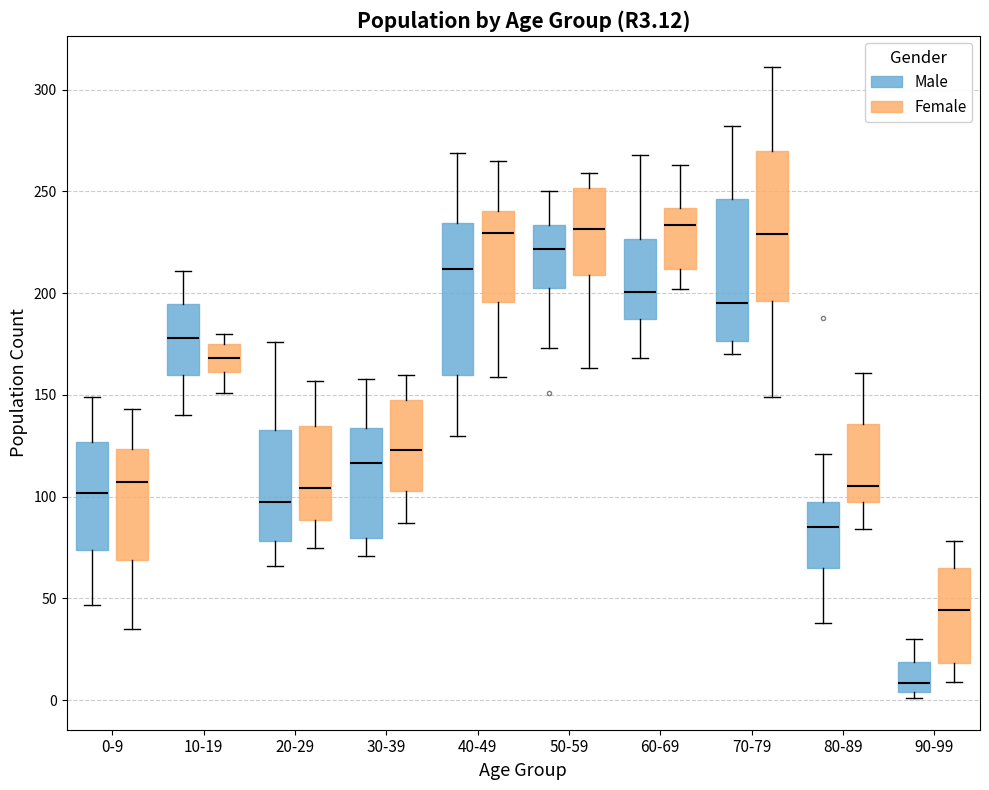

Reading left to right, read every box against the y-axis: the position of its median line, the range the box covers, and the ends of its whiskers. The values are not printed on the chart, so give them approximately, as read against the axis.

0-9 (Male): median 100, box 75 to 125, whiskers 45 to 150
0-9 (Female): median 105, box 70 to 125, whiskers 35 to 145
10-19 (Male): median 180, box 160 to 195, whiskers 140 to 210
10-19 (Female): median 170, box 160 to 175, whiskers 150 to 180
20-29 (Male): median 100, box 80 to 135, whiskers 65 to 175
20-29 (Female): median 105, box 90 to 135, whiskers 75 to 155
30-39 (Male): median 115, box 80 to 135, whiskers 70 to 160
30-39 (Female): median 125, box 105 to 150, whiskers 85 to 160
40-49 (Male): median 210, box 160 to 235, whiskers 130 to 270
40-49 (Female): median 230, box 195 to 240, whiskers 160 to 265
50-59 (Male): median 220, box 205 to 235, whiskers 175 to 250
50-59 (Female): median 230, box 210 to 250, whiskers 165 to 260
60-69 (Male): median 200, box 190 to 225, whiskers 170 to 270
60-69 (Female): median 235, box 210 to 240, whiskers 200 to 265
70-79 (Male): median 195, box 175 to 245, whiskers 170 to 280
70-79 (Female): median 230, box 195 to 270, whiskers 150 to 310
80-89 (Male): median 85, box 65 to 95, whiskers 40 to 120
80-89 (Female): median 105, box 95 to 135, whiskers 85 to 160
90-99 (Male): median 10, box 5 to 20, whiskers 0 to 30
90-99 (Female): median 45, box 20 to 65, whiskers 10 to 80